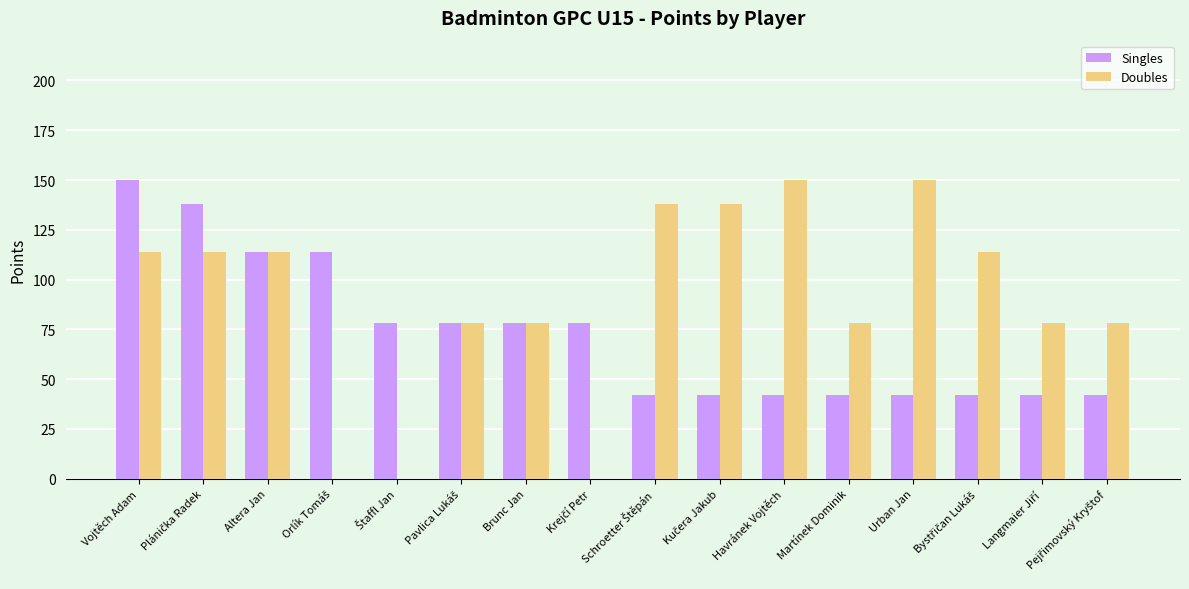

Is it true that Doubles equals 78 at Martínek Dominik?

True